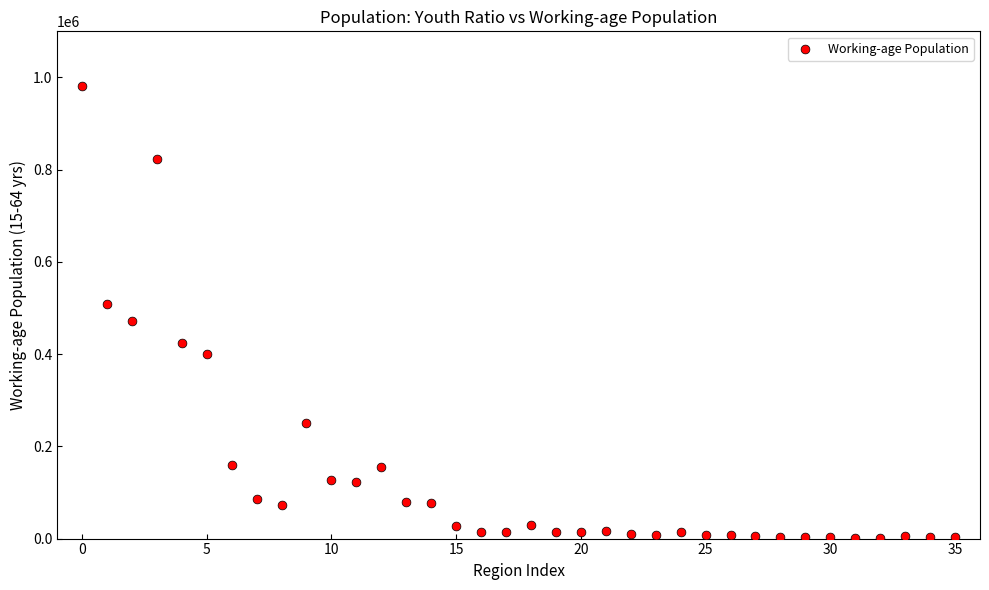

What is the range of Y values (max minus min)?

979206